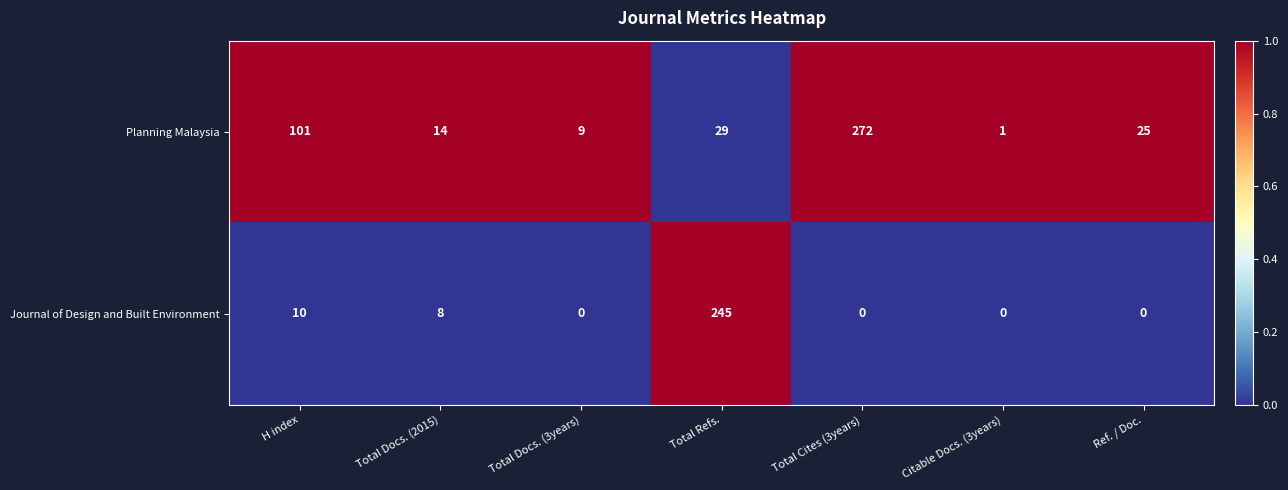

True or false: Planning Malaysia has a value of 9 at Total Docs. (3years).

True